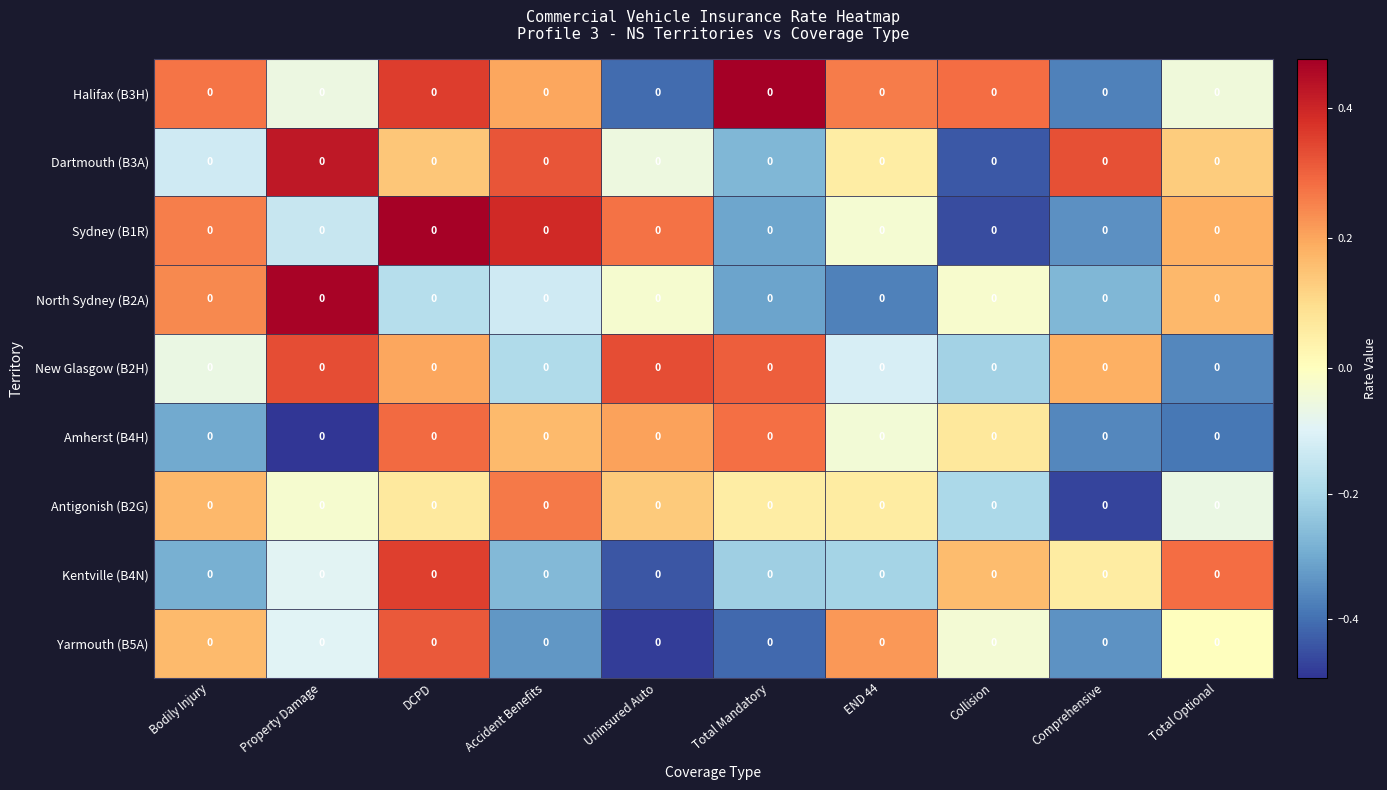

Rank the series by their maximum value, from highest to lowest.

Halifax (B3H), Sydney (B1R), North Sydney (B2A), Dartmouth (B3A), Kentville (B4N), New Glasgow (B2H), Yarmouth (B5A), Amherst (B4H), Antigonish (B2G)